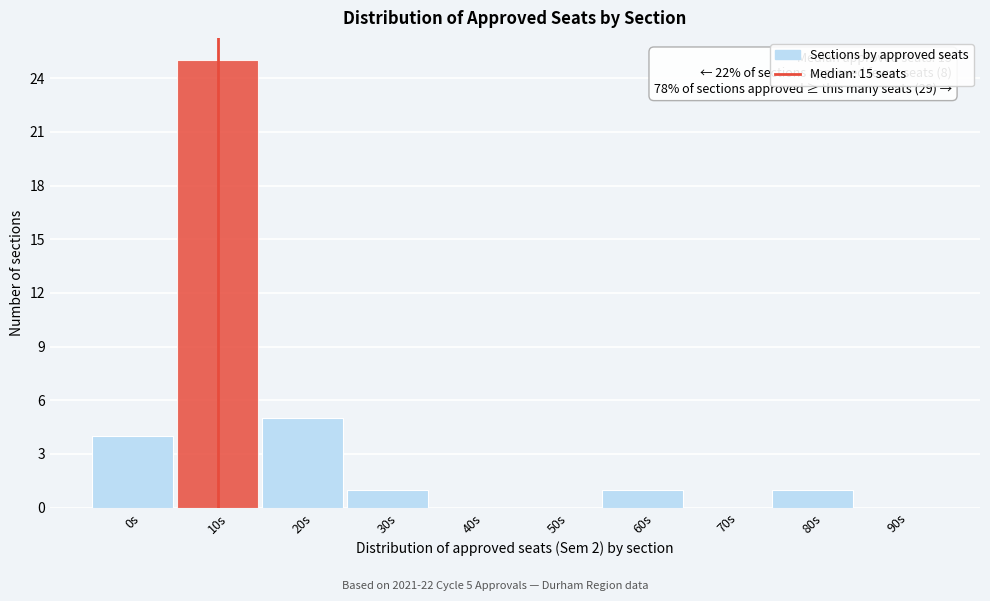

Reading right to left, what are all the values shown in this chart?

90s=0	80s=1	70s=0	60s=1	50s=0	40s=0	30s=1	20s=5	10s=25	0s=4